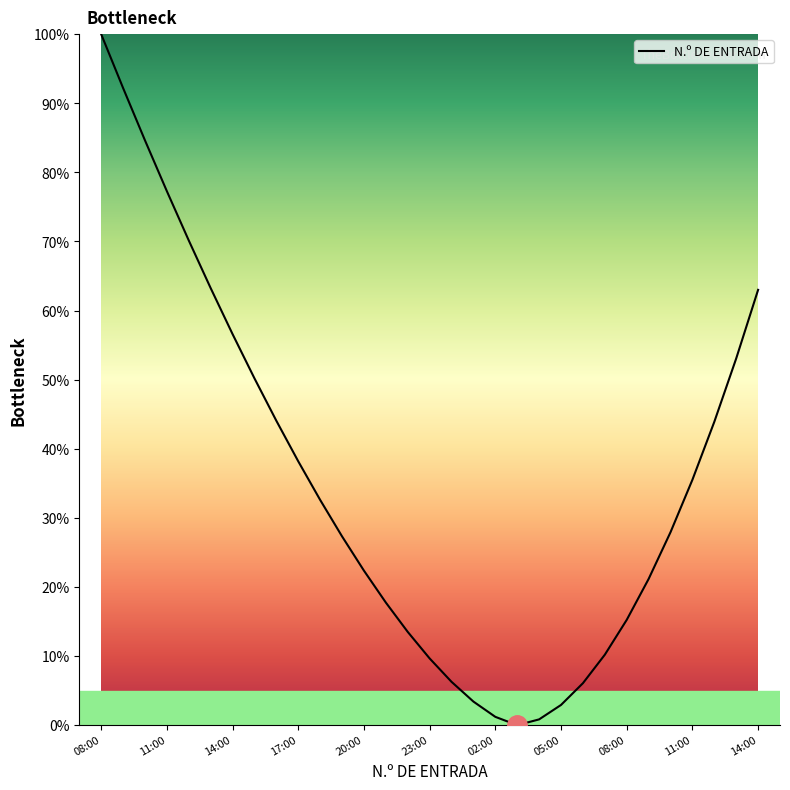

What is the greatest value displayed?

100.0